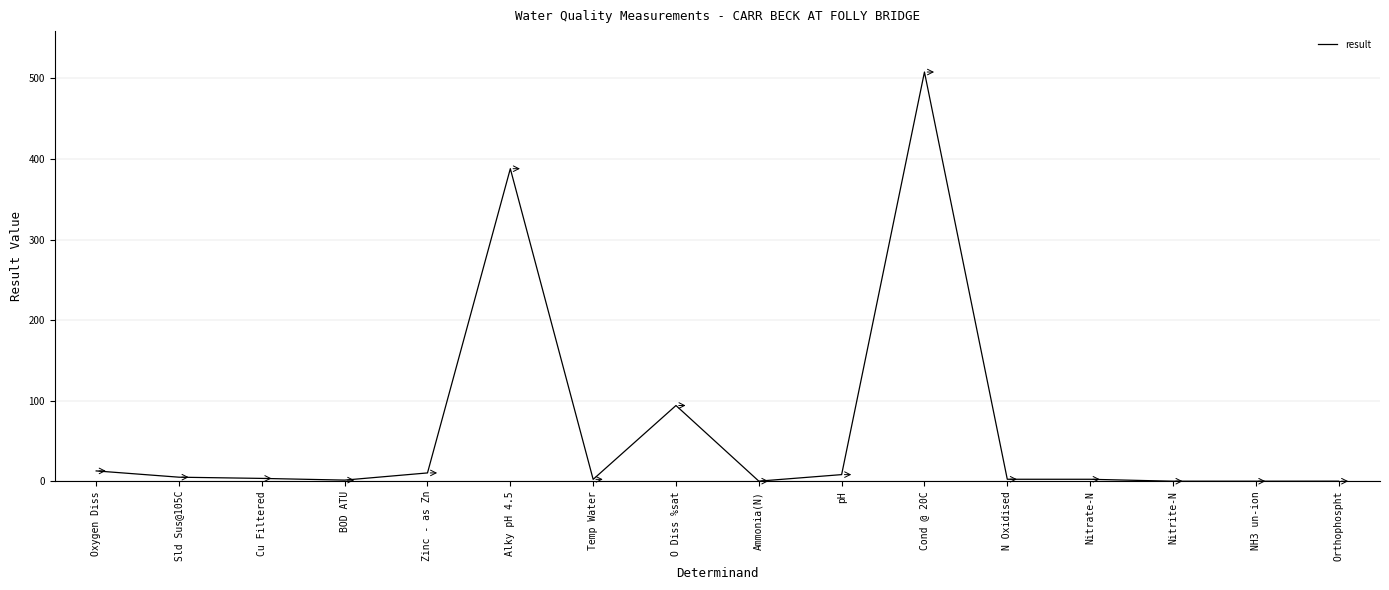

Is it true that the value at Orthophospht is 0.0?

True